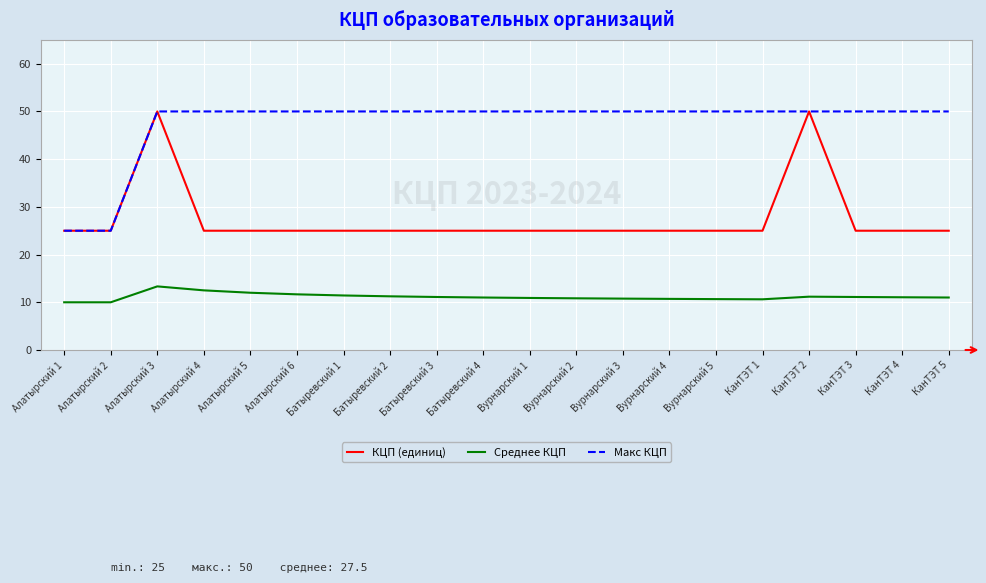

What position from the right is Алатырский 2?

19